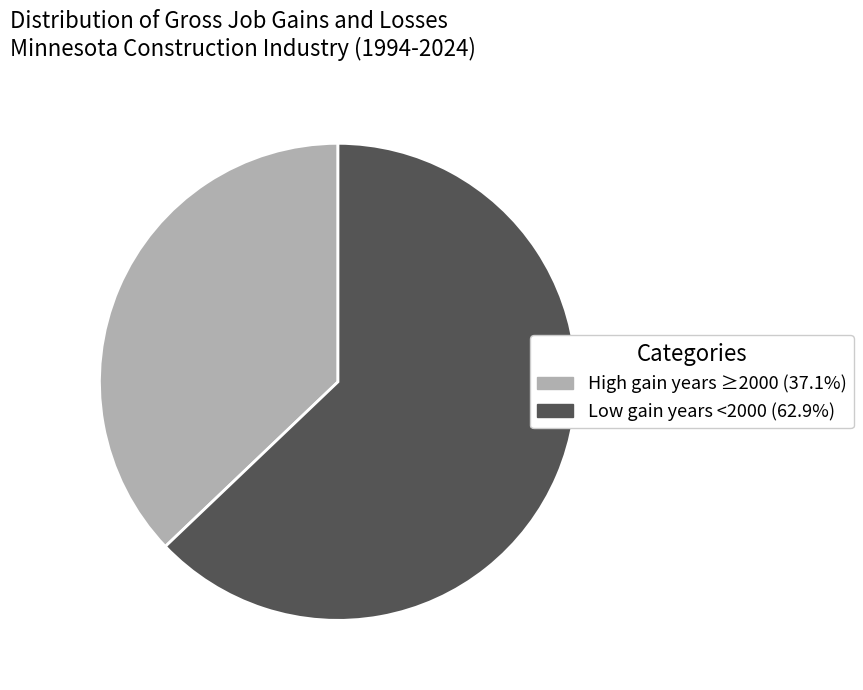

Count the number of slices in the pie.

2